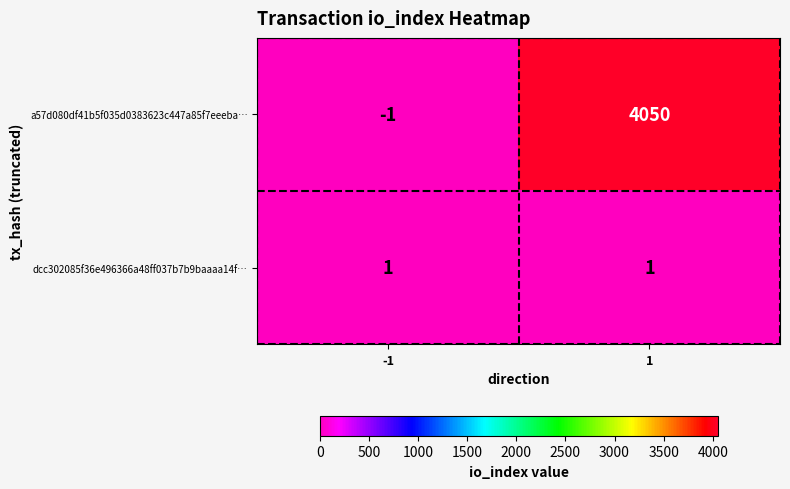

Between -1 and 1, which series saw the biggest shift?

a57d080df41b5f035d0383623c447a85f7eeeba…